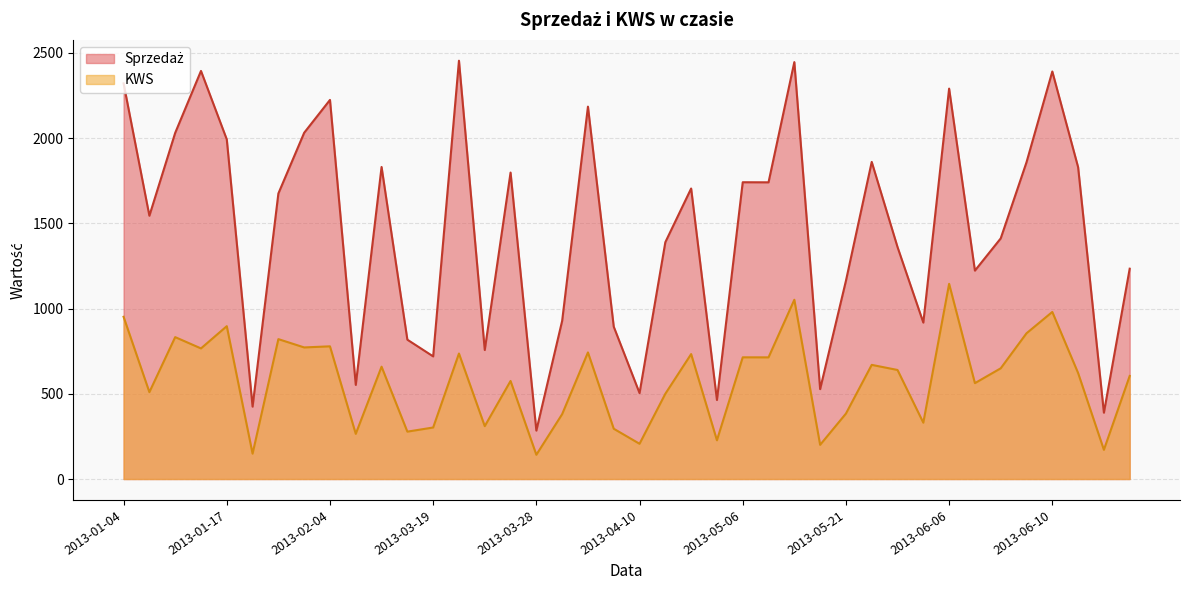

What are all the series names shown in the legend?

Sprzedaż, KWS